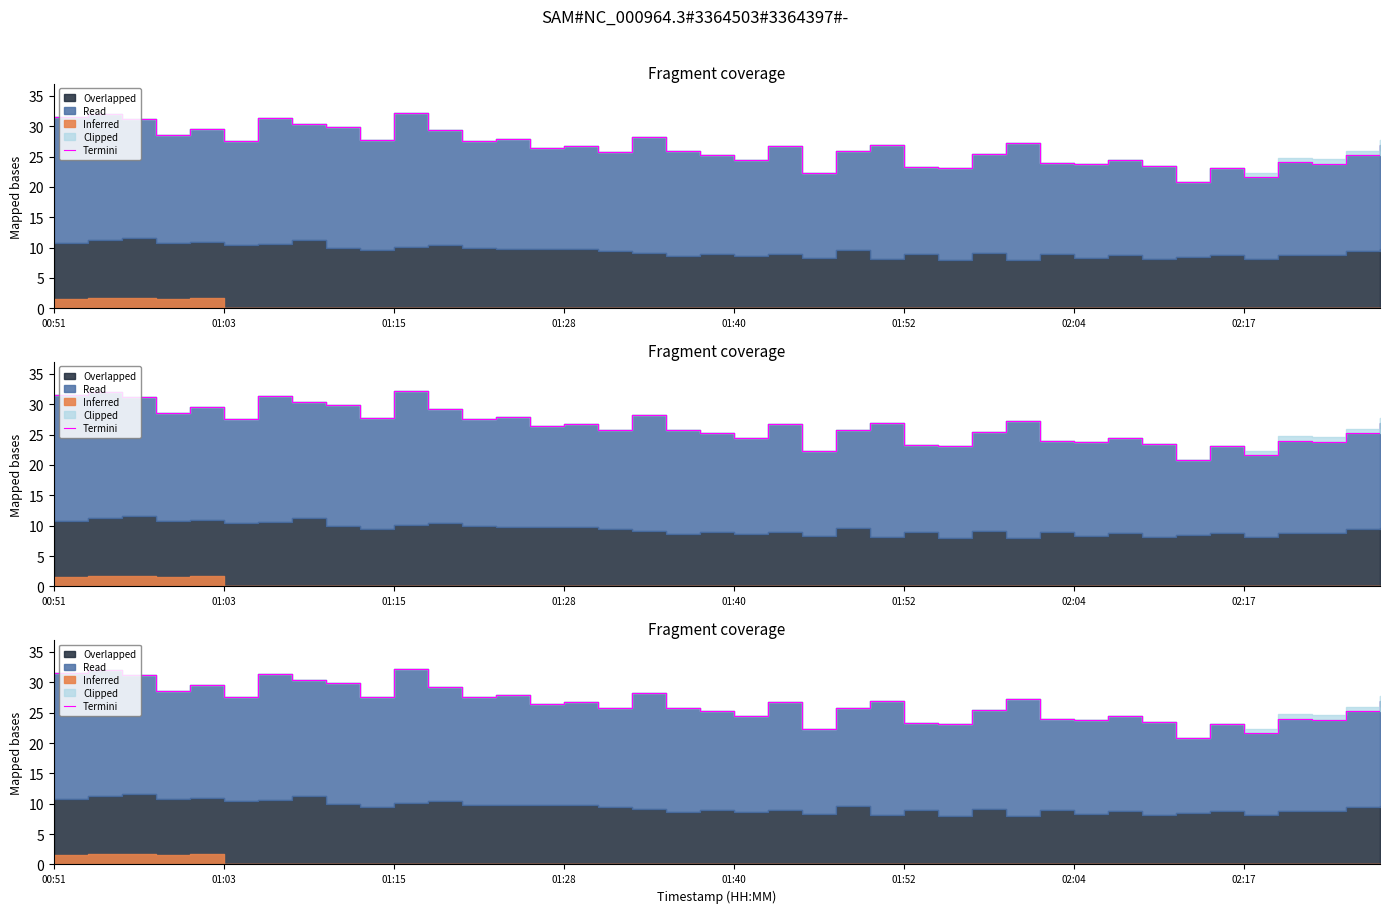

What is the label of the 25th point from the right?

01:28